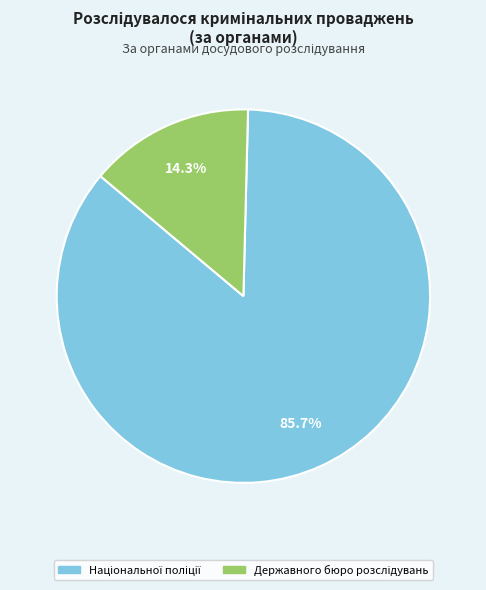

Does any single category account for the majority?

Yes